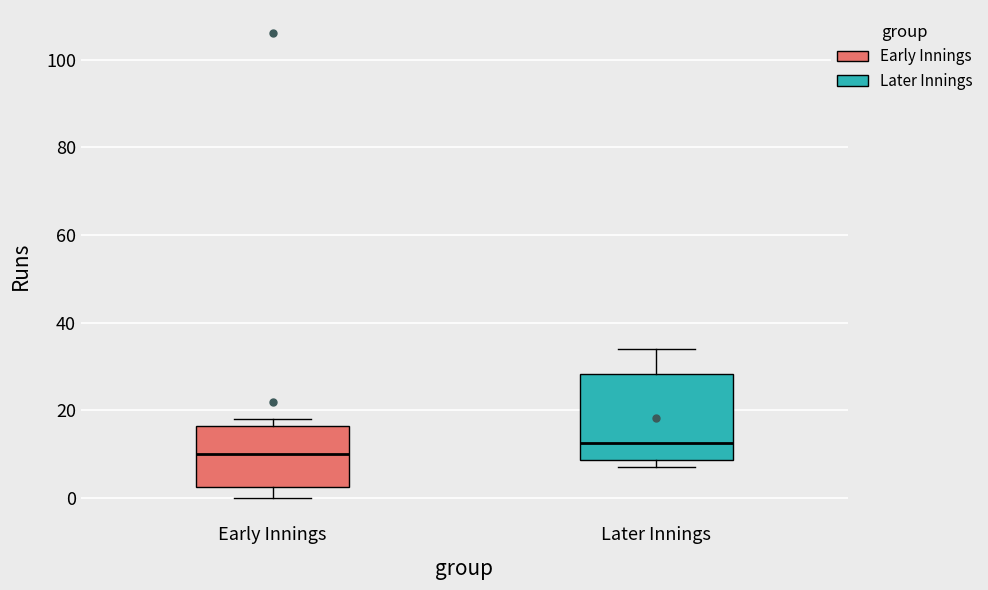

Reading left to right, read every box against the y-axis: the position of its median line, the range the box covers, and the ends of its whiskers. The values are not printed on the chart, so give them approximately, as read against the axis.

Early Innings: median 10, box 2 to 16, whiskers 0 to 18
Later Innings: median 12, box 8 to 28, whiskers 8 (just below the box's lower edge) to 34